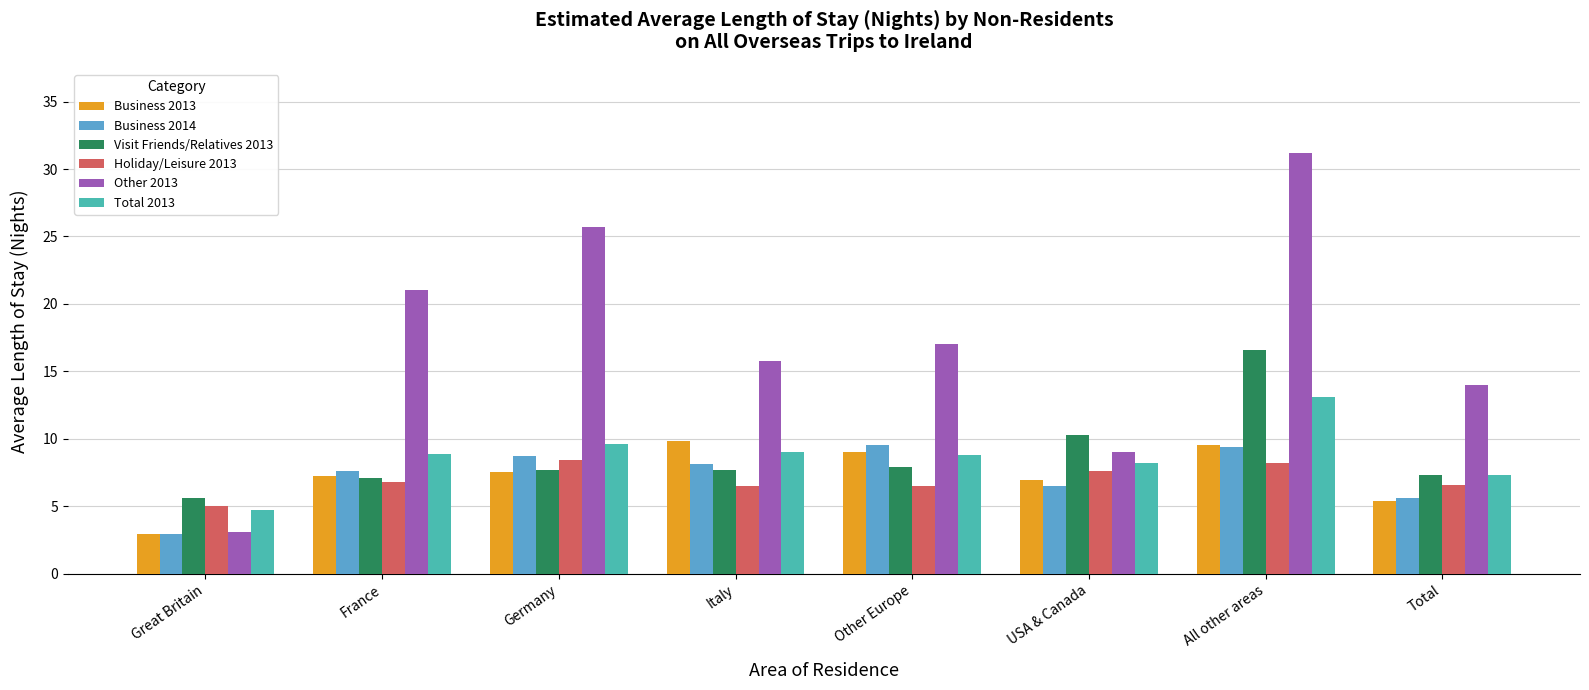

How many distinct data groups are displayed?

6